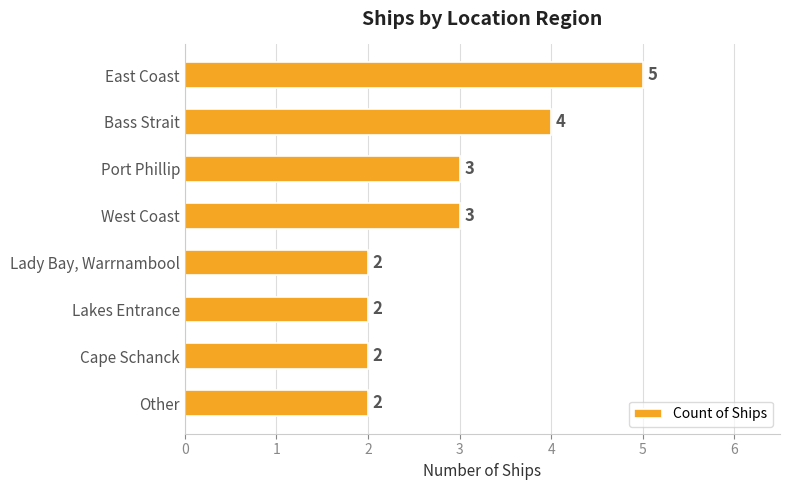

How many distinct data groups are displayed?

1